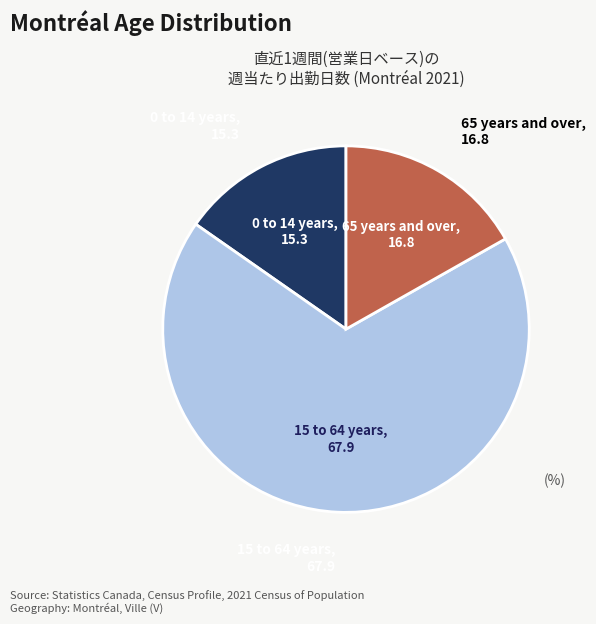

Does any single category account for the majority?

Yes